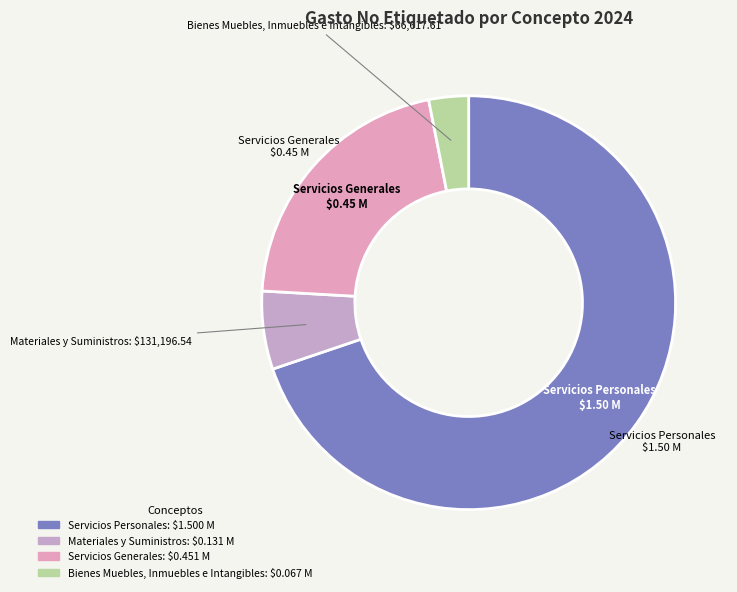

Which slice is the smallest?

Bienes Muebles, Inmuebles e Intangibles